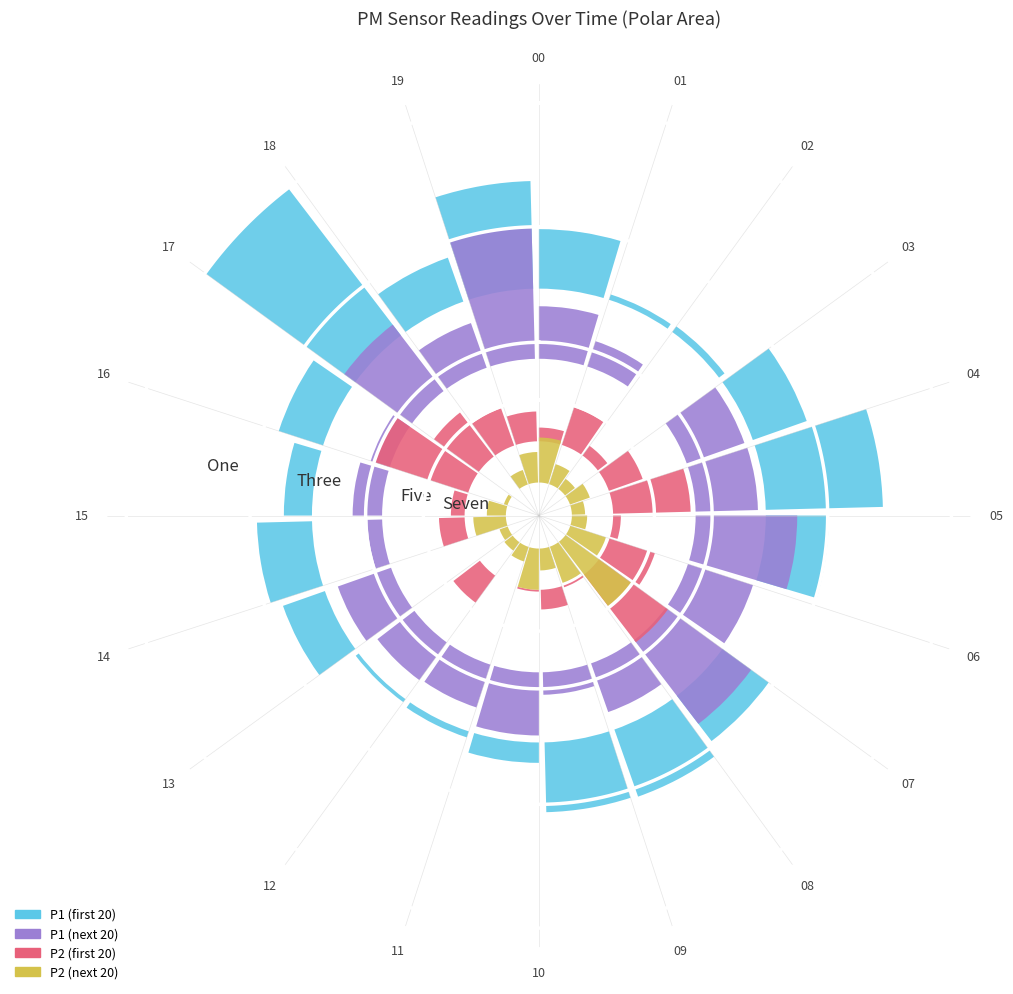

Reading left to right, list all the values displayed in this chart.

P1 (first 20): 00=0.1	01=0.0	02=0.0	03=0.1	04=0.3	05=0.2	06=0.0	07=0.1	08=0.2	09=0.2	10=0.0	11=0.0	12=0.0	13=0.1	14=0.1	15=0.1	16=0.1	17=0.4	18=0.1	19=0.3
P1 (next 20): 00=0.1	01=0.1	02=0.0	03=0.1	04=0.2	05=0.2	06=0.2	07=0.3	08=0.1	09=0.1	10=0.2	11=0.1	12=0.1	13=0.1	14=0.0	15=0.1	16=0.0	17=0.2	18=0.1	19=0.3
P2 (first 20): 00=0.0	01=0.1	02=0.0	03=0.1	04=0.2	05=0.0	06=0.1	07=0.2	08=0.0	09=0.0	10=0.0	11=0.0	12=0.1	13=0.0	14=0.1	15=0.0	16=0.2	17=0.1	18=0.1	19=0.1
P2 (next 20): 00=0.1	01=0.1	02=0.0	03=0.1	04=0.0	05=0.0	06=0.1	07=0.2	08=0.1	09=0.1	10=0.1	11=0.0	12=0.0	13=0.0	14=0.1	15=0.0	16=0.0	17=0.0	18=0.0	19=0.1